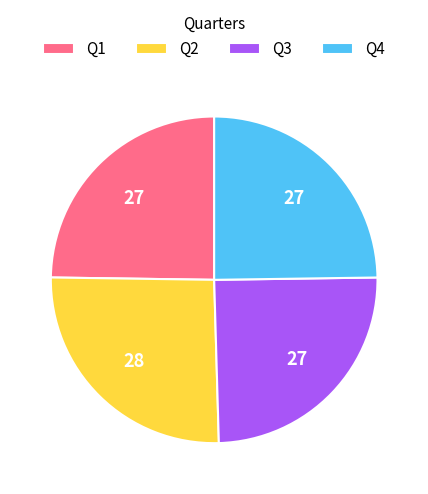

How many slices are in this pie chart?

4